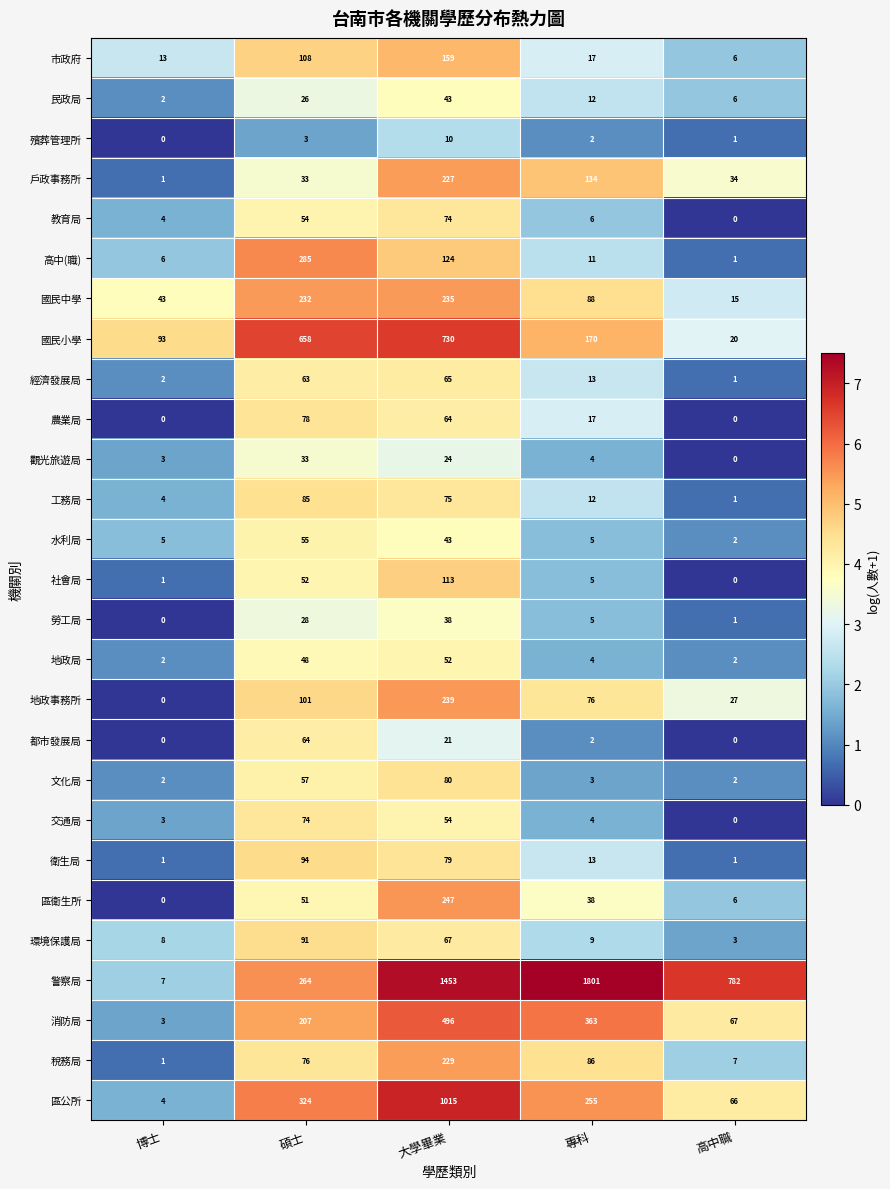

Between 碩士 and 專科, which series saw the biggest shift?

警察局